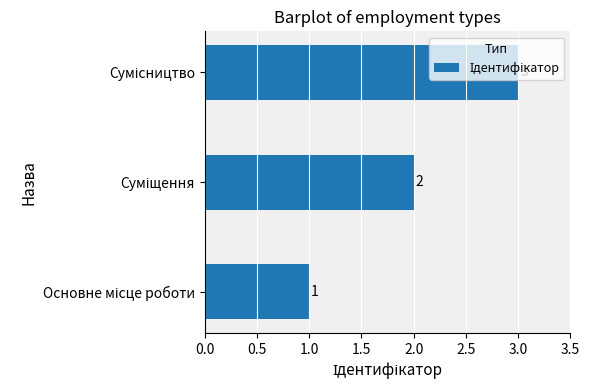

How many values are below 2?

1